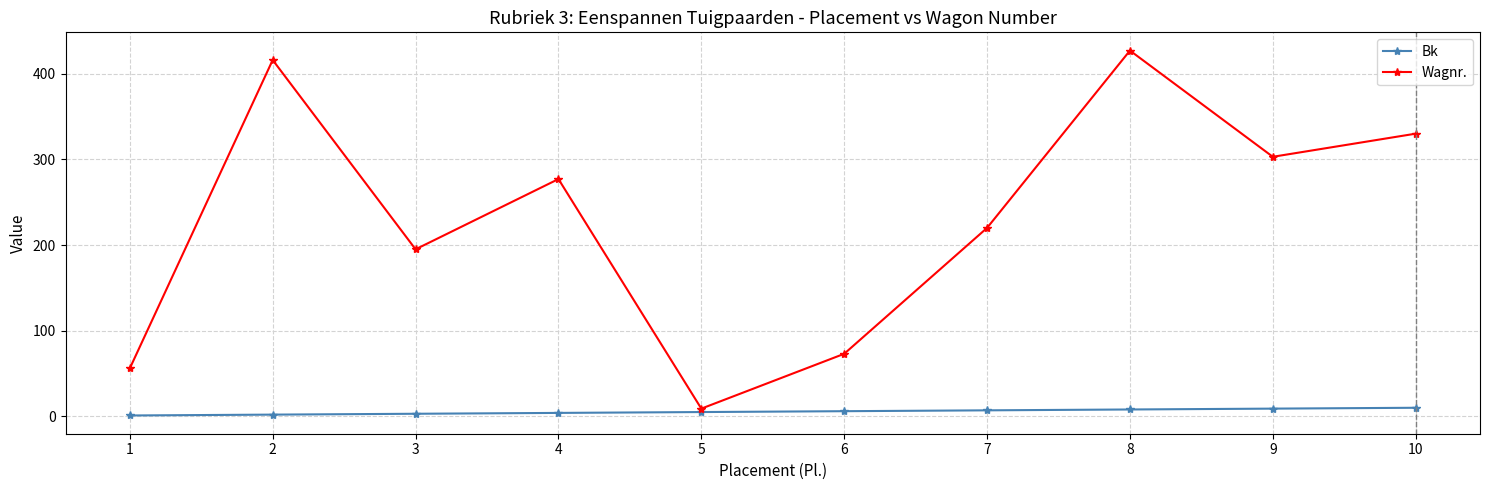

At which category does Wagnr. reach its first local valley?

3